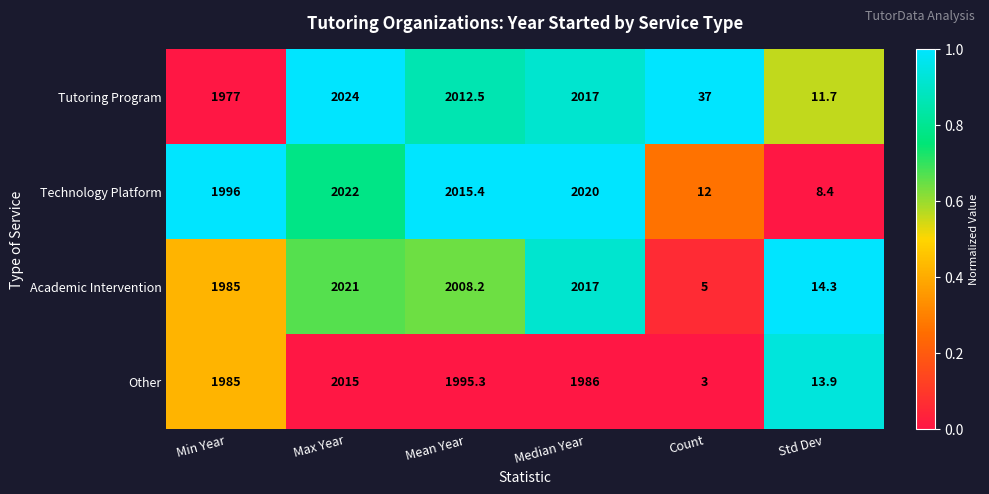

Count the number of categories in the chart.

6